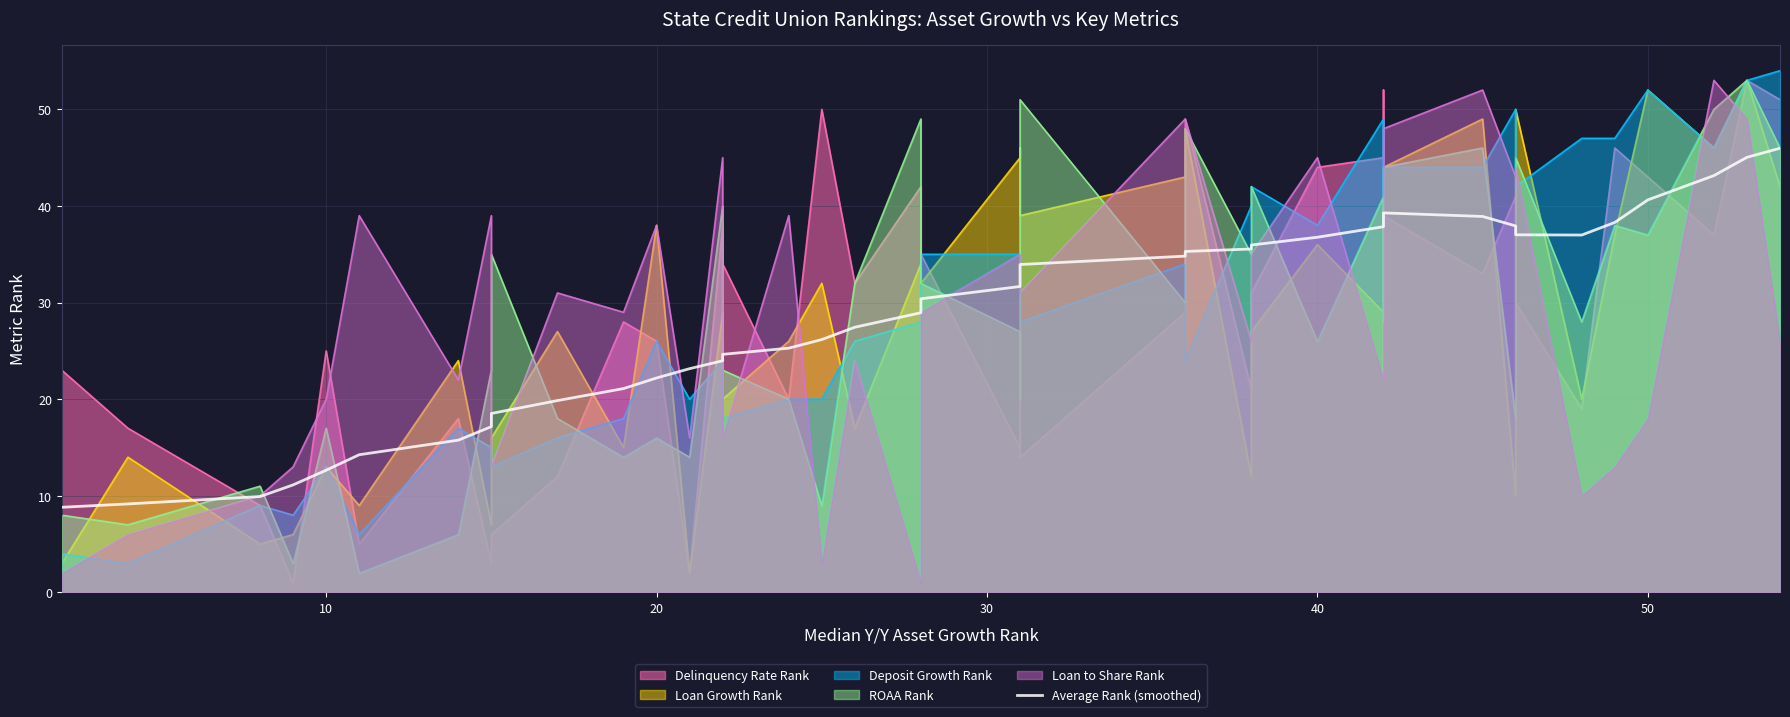

Reading right to left, list all the values displayed in this chart.

46.0	45.0	43.1	40.6	38.3	37.0	37.0	37.9	38.9	39.3	38.8	37.9	36.8	36.0	35.5	35.3	34.8	33.9	32.8	31.7	30.4	29.0	27.5	26.2	25.3	24.6	24.0	23.2	22.2	21.1	19.9	18.5	17.2	15.8	14.3	12.7	11.1	9.9	9.2	8.8